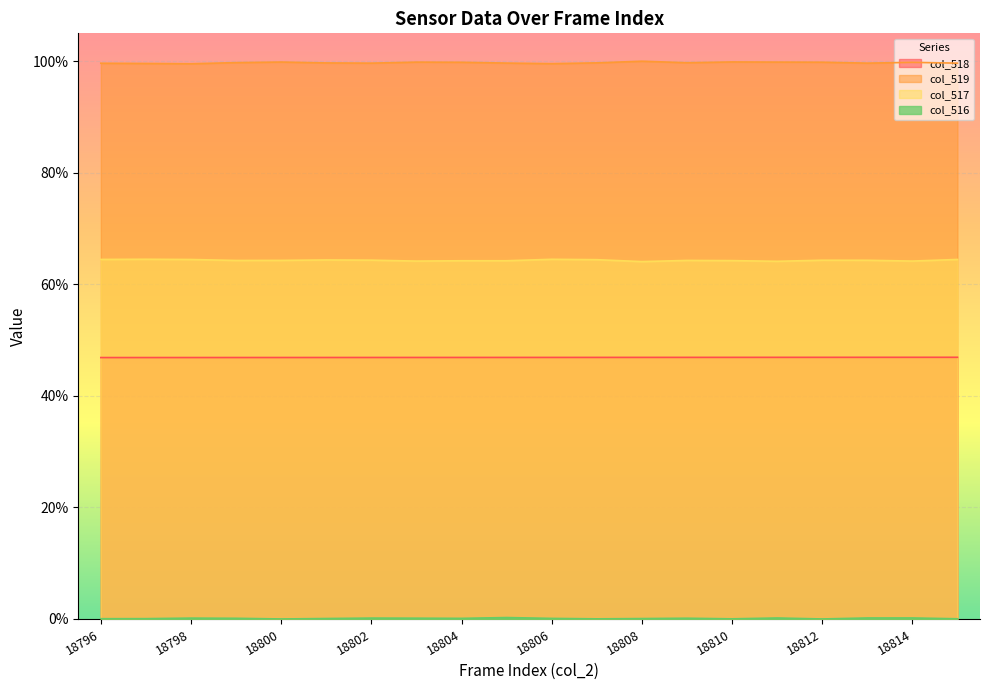

True or false: col_517 and col_519 intersect in this chart.

False